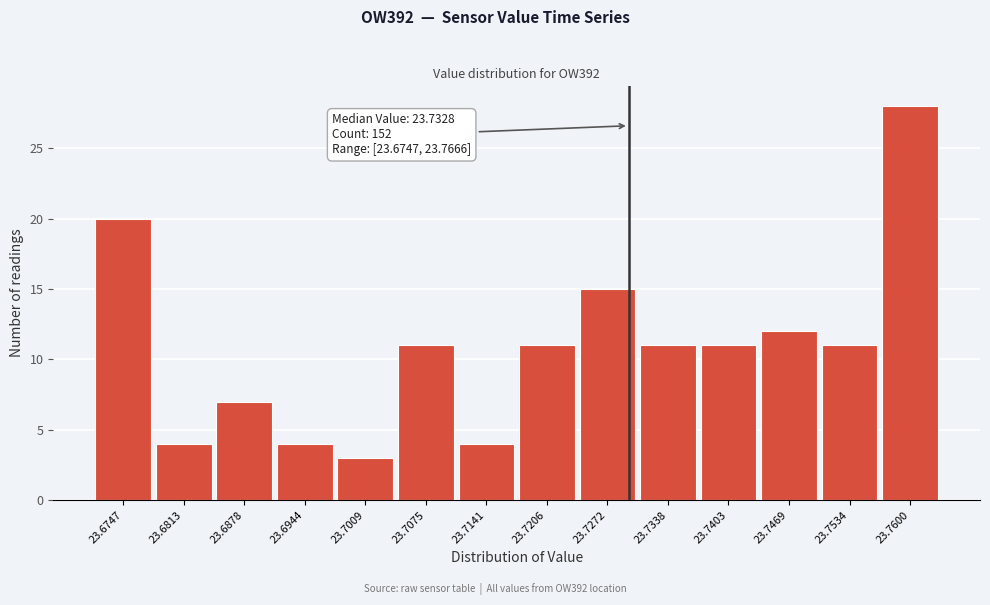

Reading left to right, transcribe all the data shown in this chart.

20	4	7	4	3	11	4	11	15	11	11	12	11	28